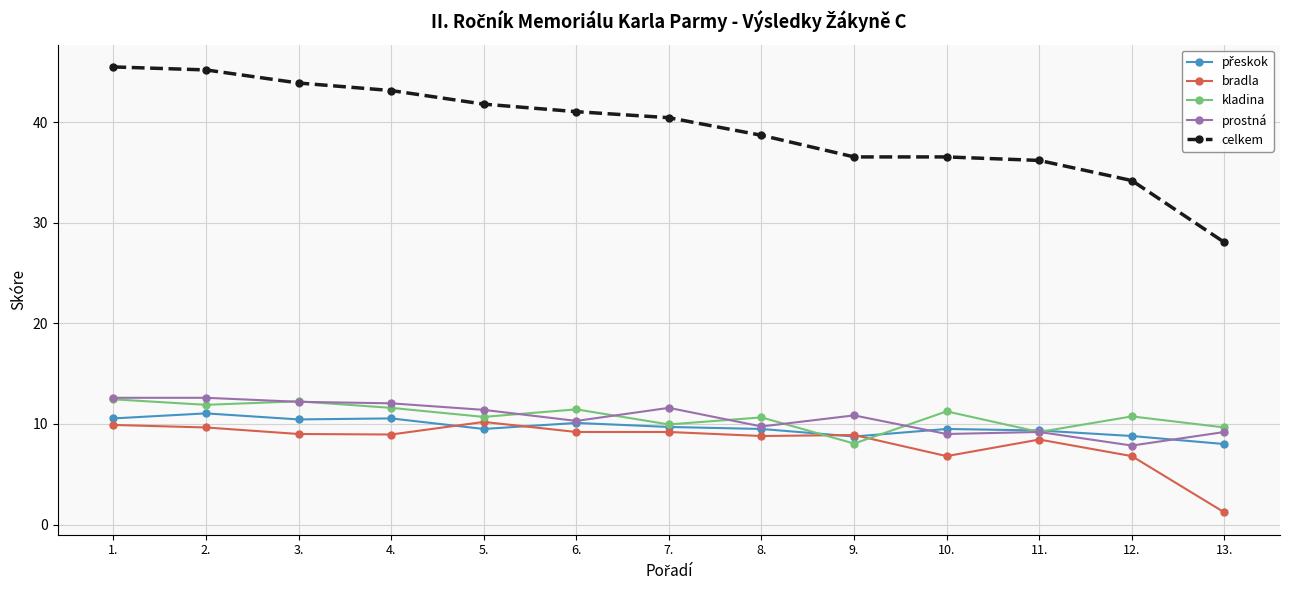

Is the value of celkem at 11. greater than the value of prostná at 7.?

Yes